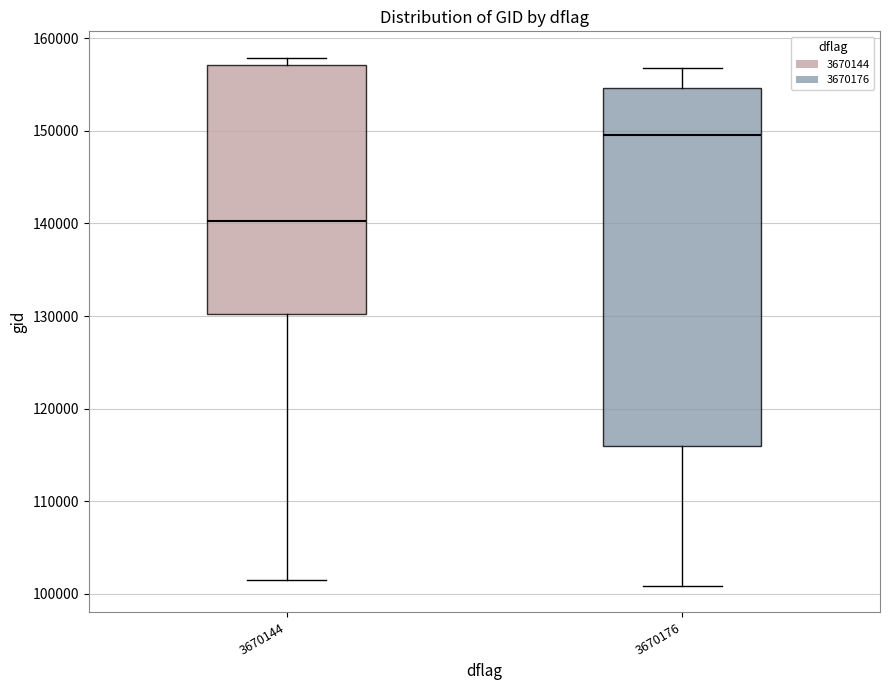

Which box's median line is the lowest?

3670144